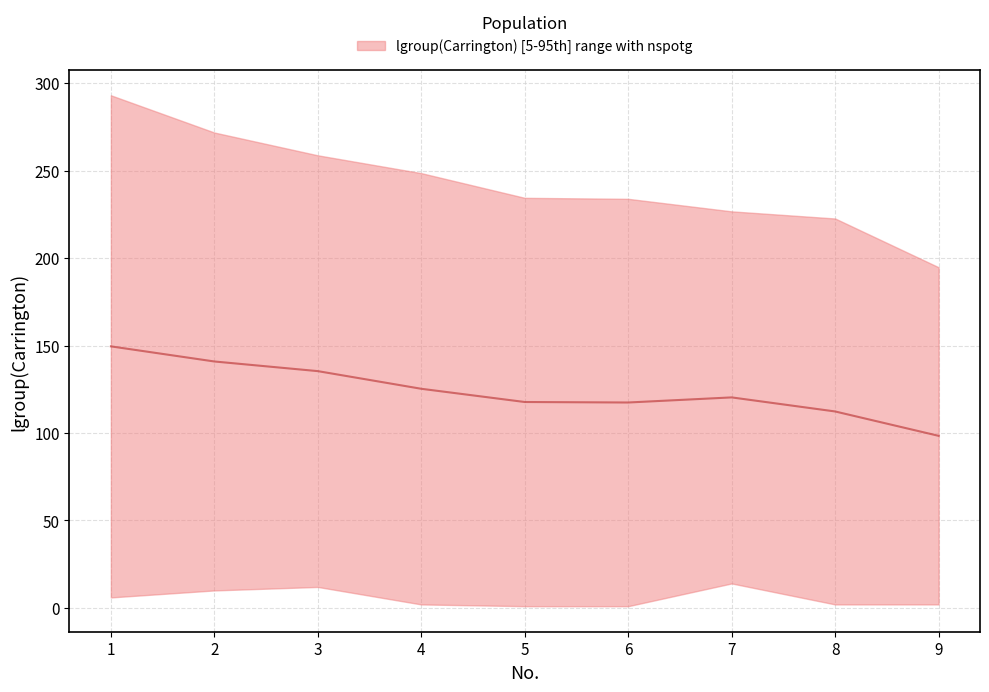

How many lines are shown in the chart?

1